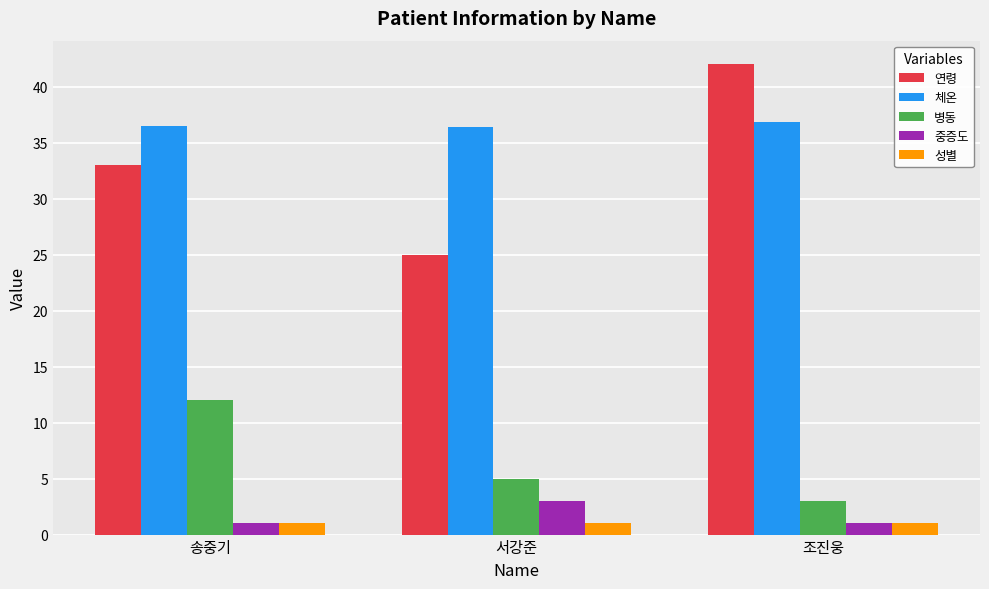

Read the 성별 value at 송중기.

1.0